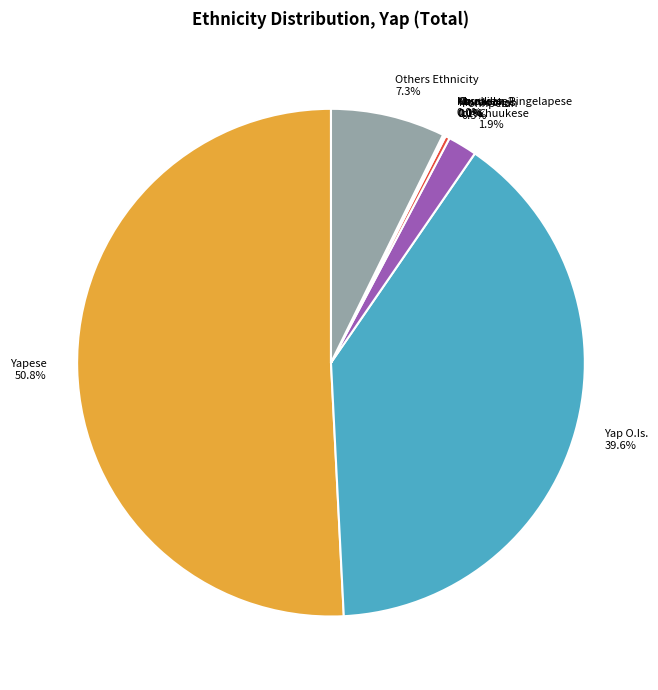

Which slice represents more than half of the pie?

Yapese